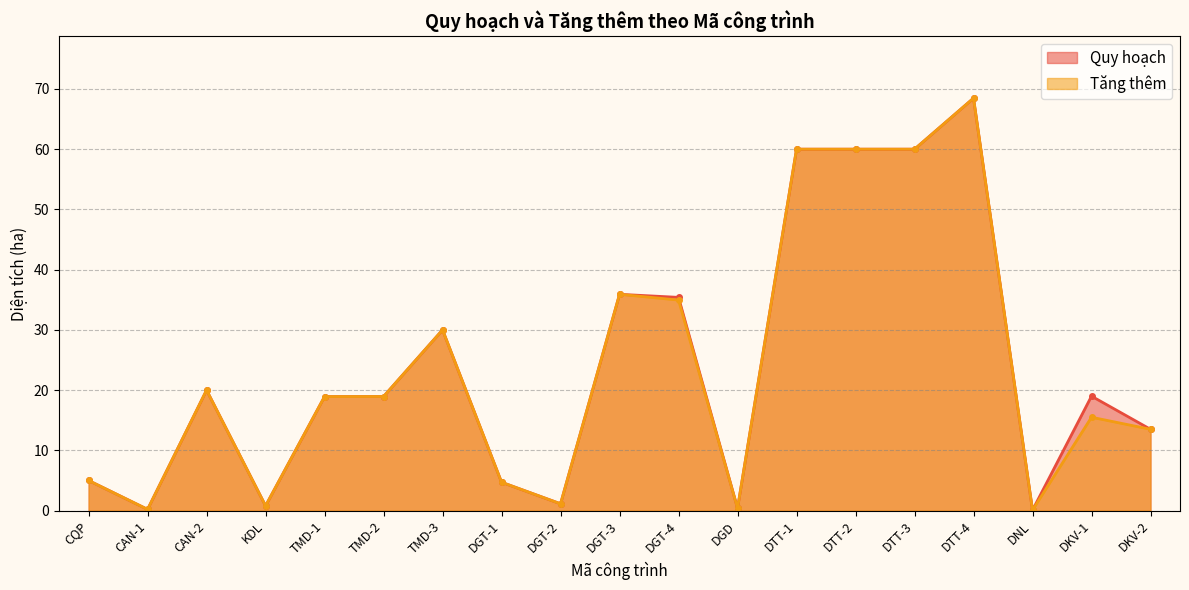

At which label is Quy hoạch closest to 34?

DGT-4